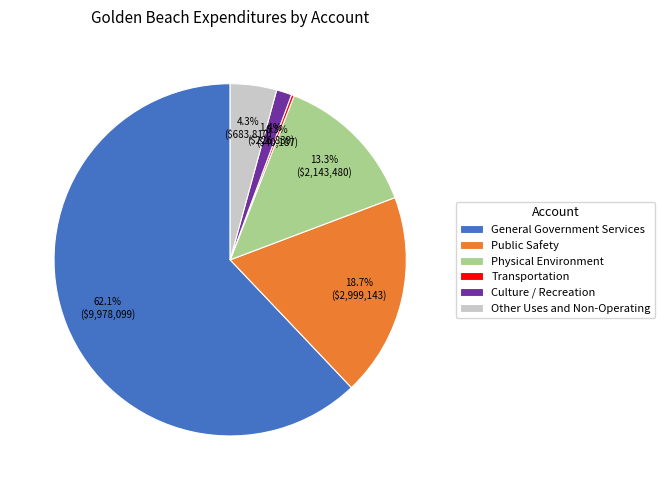

True or false: General Government Services accounts for 62% of the total.

True